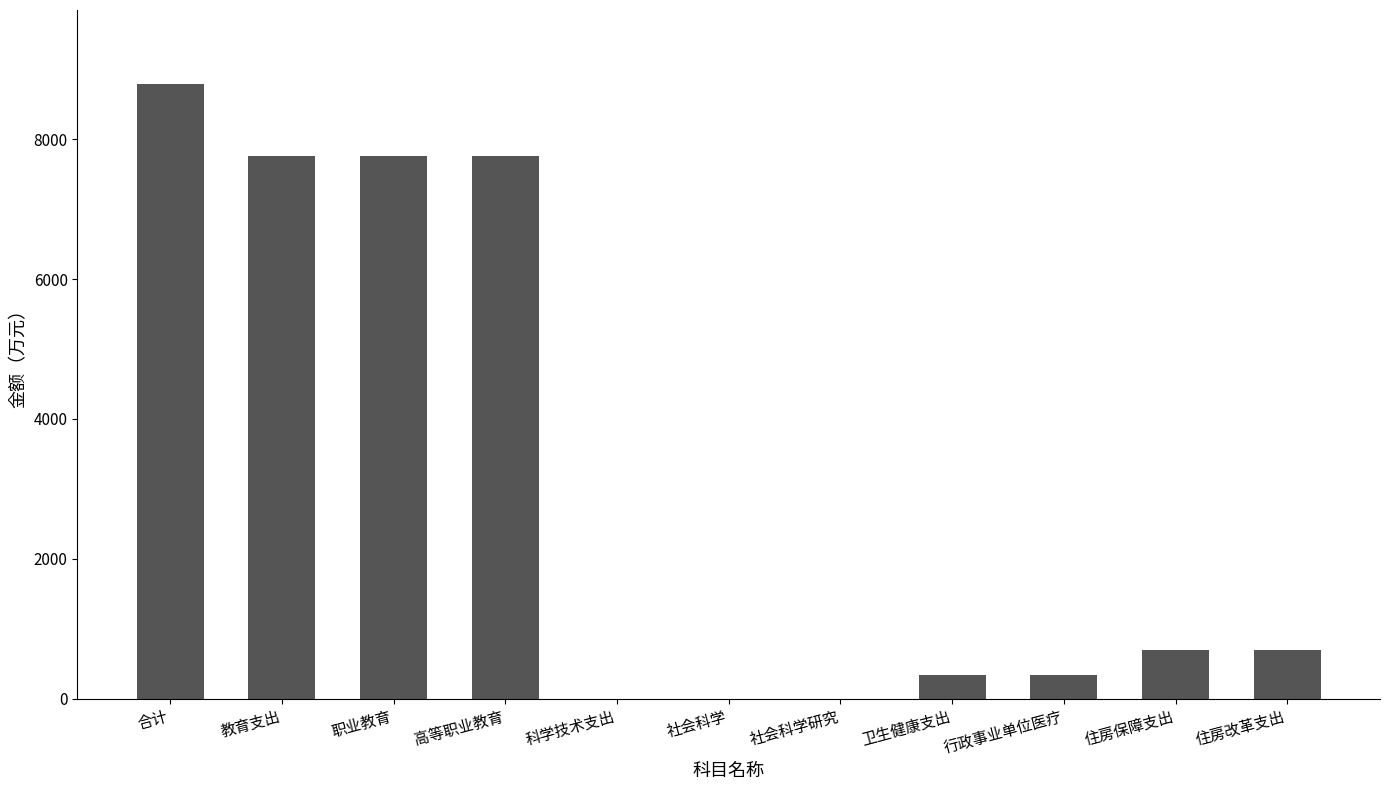

Are the bars grouped side by side (vs. stacked)?

No